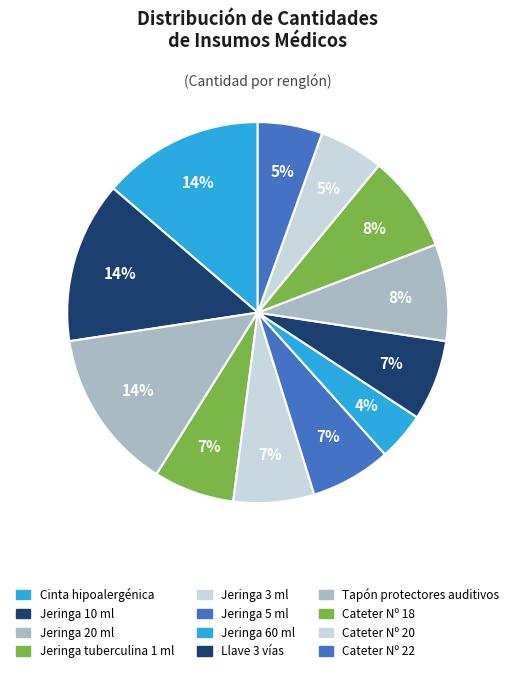

Count the number of slices in the pie.

12